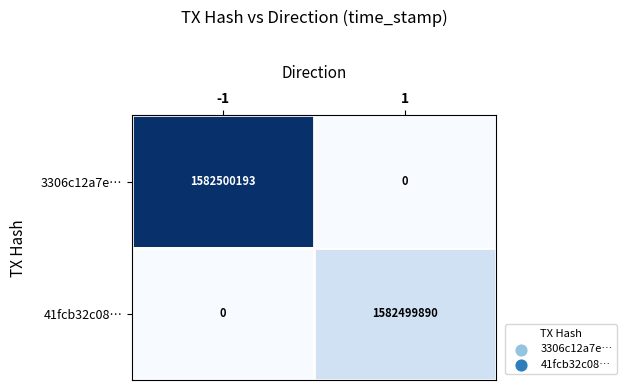

Which series has the largest total across all categories?

3306c12a7e…